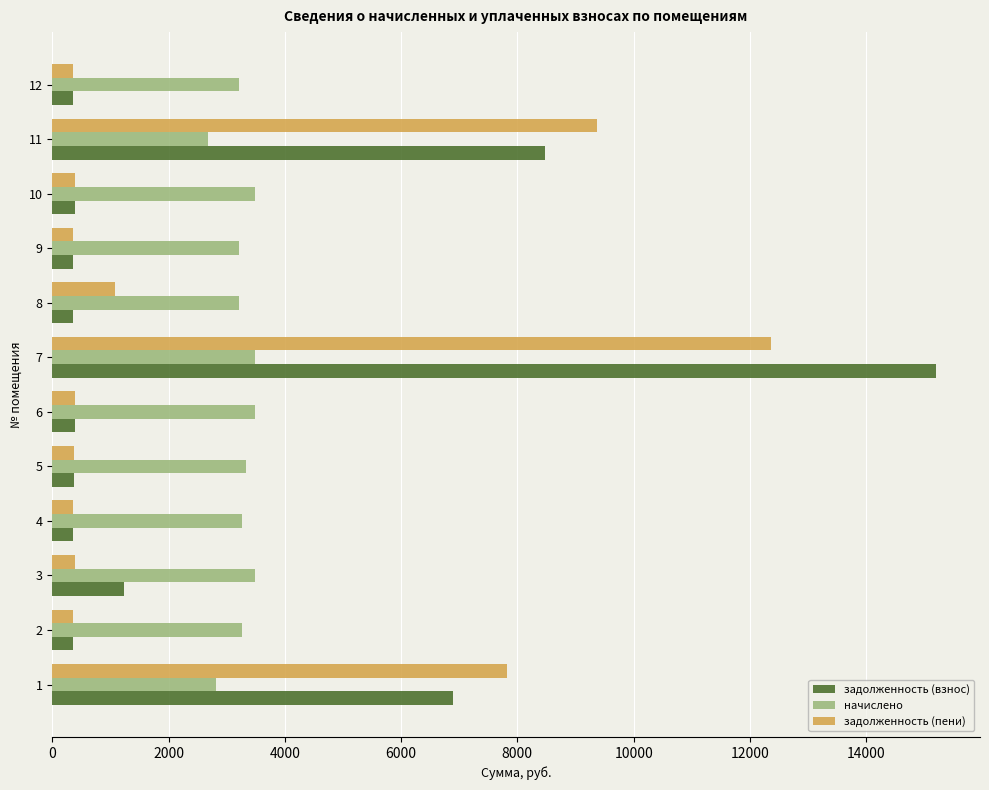

Which series has the widest spread of values?

задолженность (взнос)